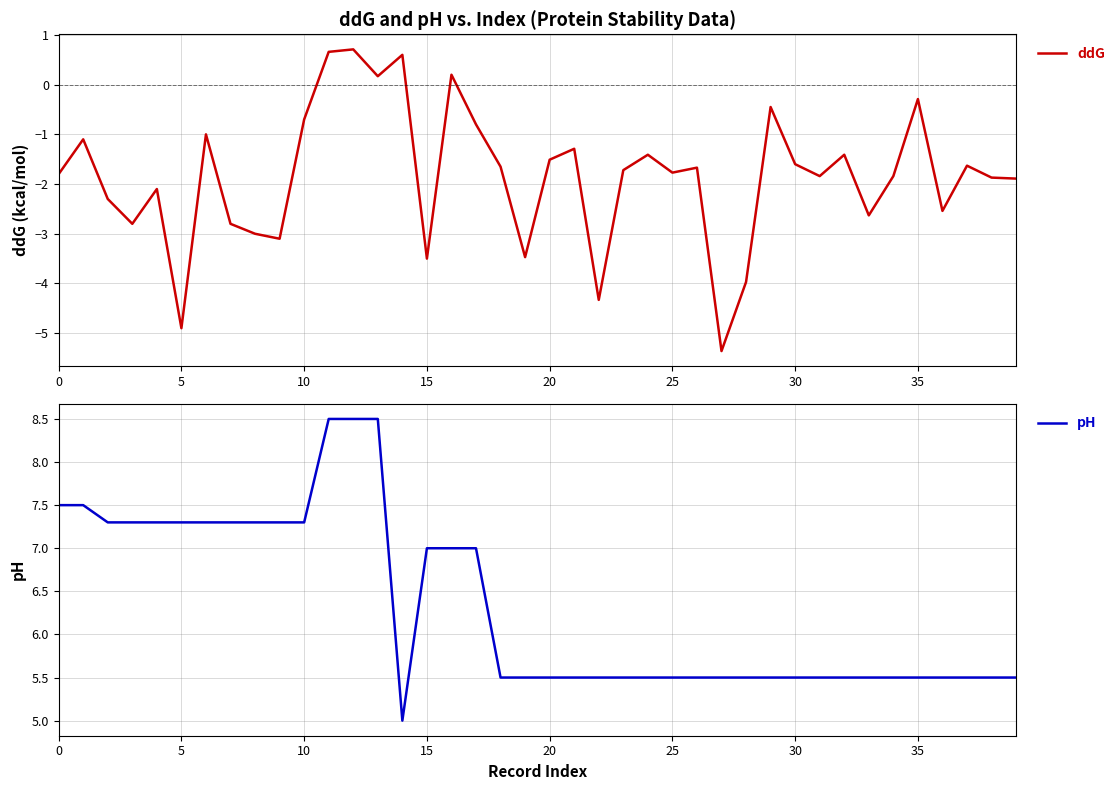

What value does the pH series have at 31?

5.5